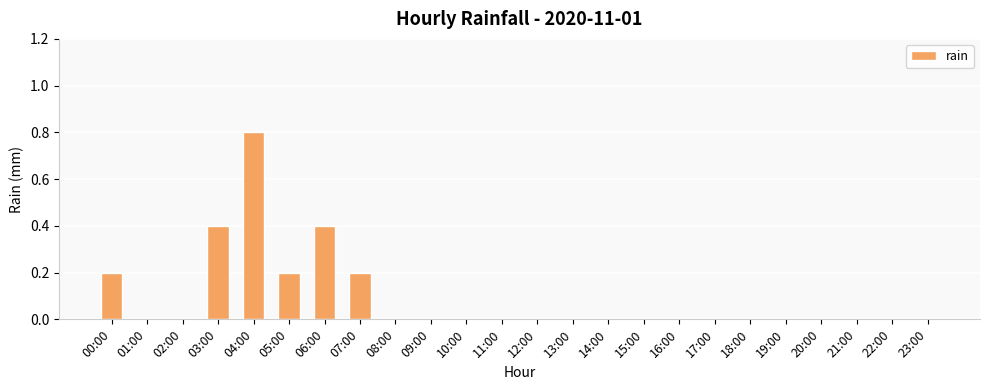

Which category has the highest value across all series?

04:00